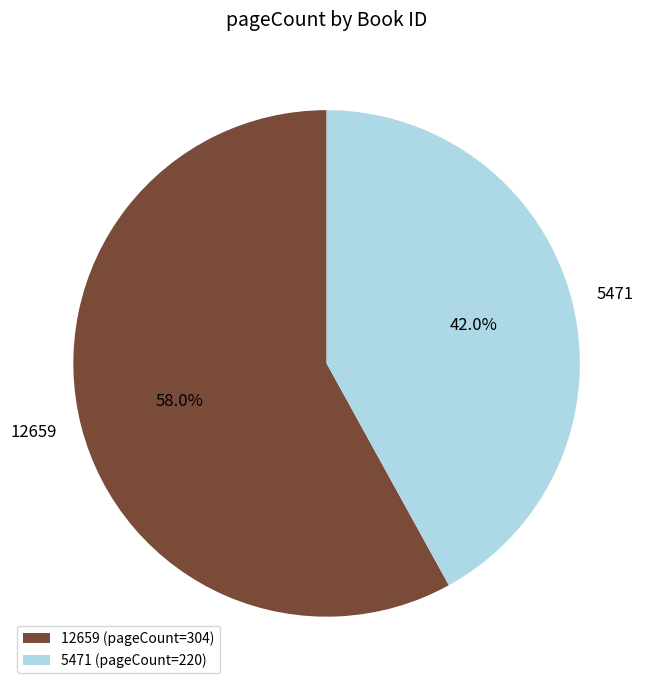

How many slices are in this pie chart?

2